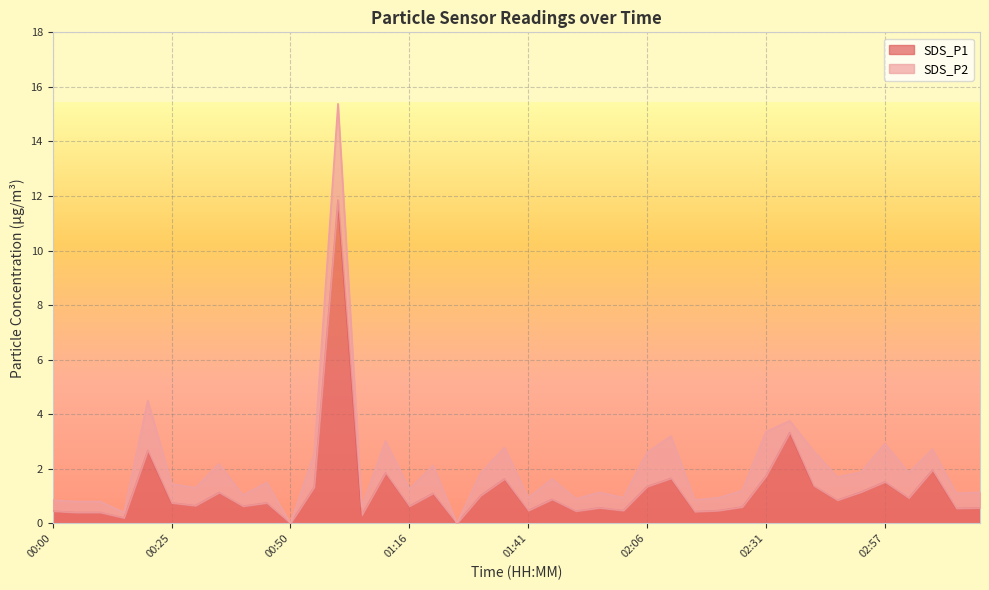

Reading left to right, list all the values displayed in this chart.

00:00=0.5	00:05=0.4	00:10=0.4	00:15=0.2	00:20=2.7	00:25=0.8	00:30=0.7	00:35=1.1	00:40=0.6	00:45=0.8	00:50=0.0	00:56=1.3	01:01=11.8	01:06=0.3	01:11=1.9	01:16=0.6	01:21=1.1	01:26=0.0	01:31=1.0	01:36=1.6	01:41=0.5	01:46=0.9	01:51=0.5	01:56=0.6	02:01=0.5	02:06=1.4	02:11=1.6	02:16=0.4	02:21=0.5	02:26=0.6	02:31=1.7	02:36=3.3	02:41=1.4	02:46=0.8	02:51=1.1	02:57=1.5	03:02=0.9	03:07=1.9	03:12=0.6	03:17=0.6